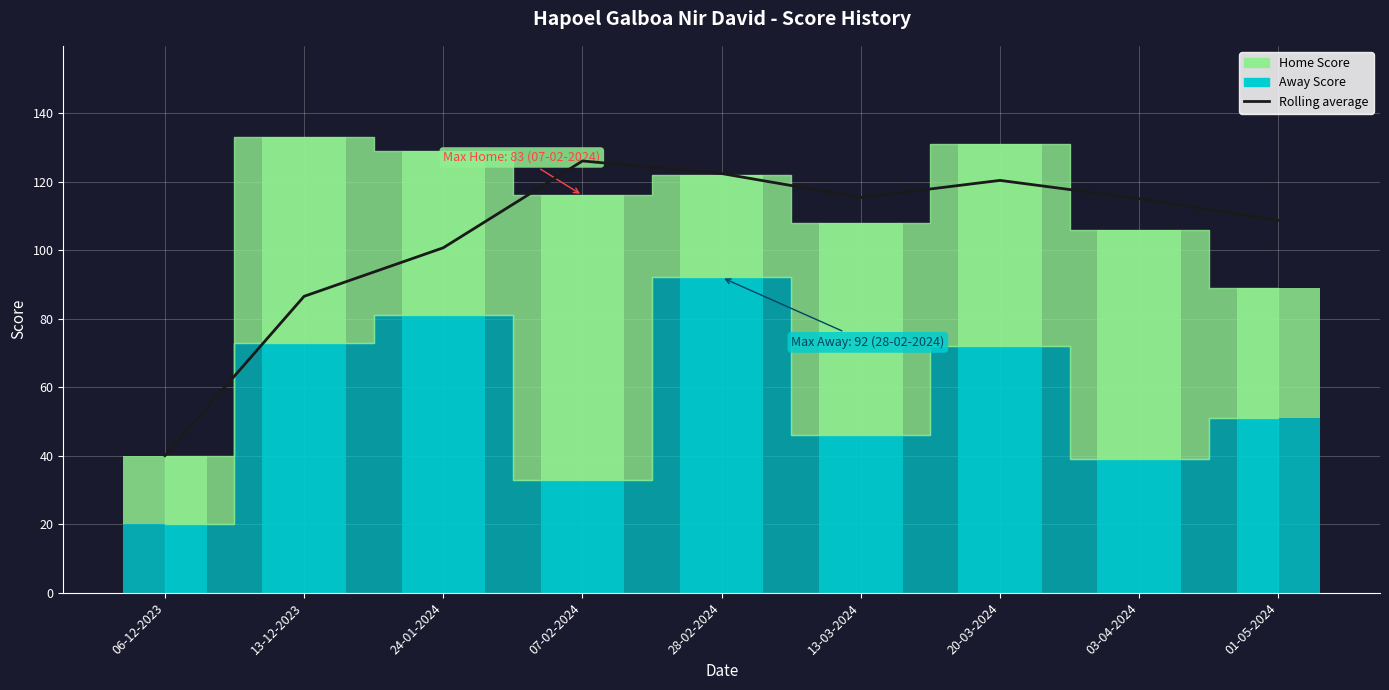

At which label is the value closest to 83?

13-12-2023